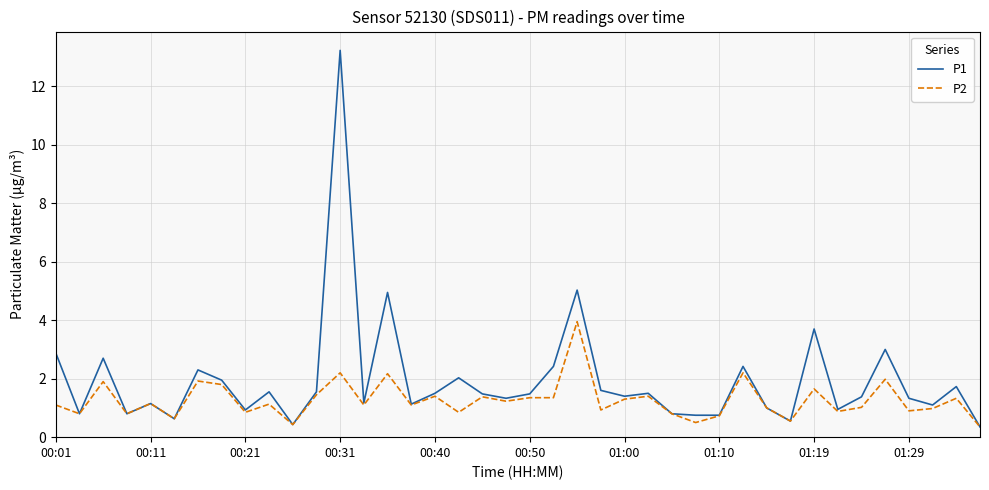

Which series has the widest spread of values?

P1